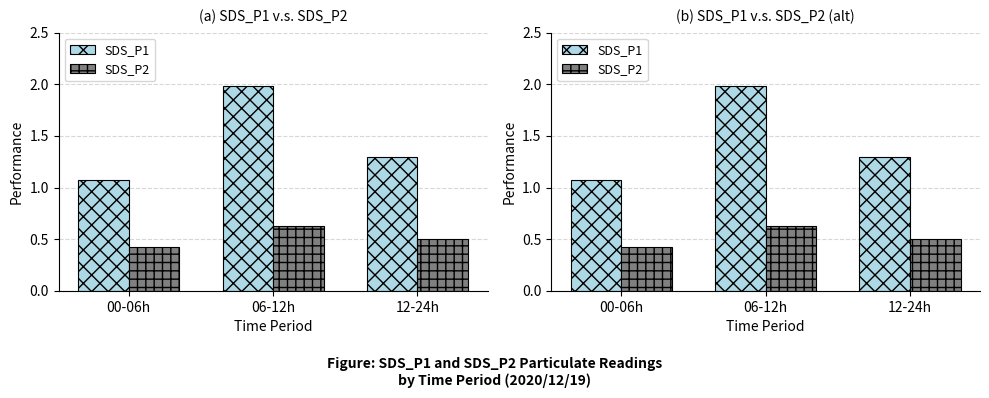

What position from the right is 12-24h?

1